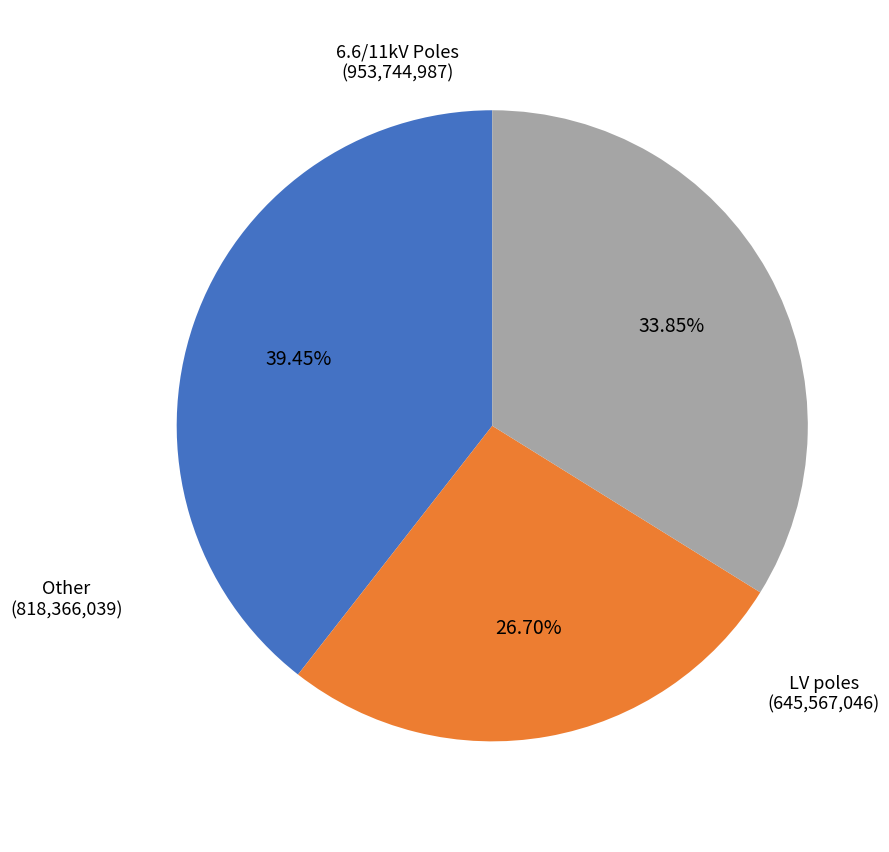

Does any single category account for the majority?

No